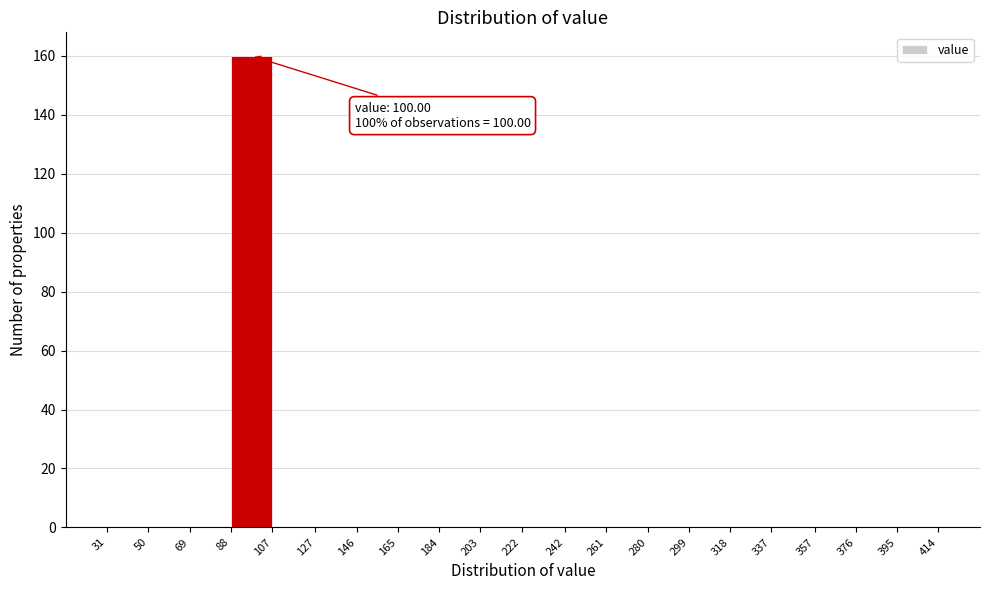

Over which range of the x-axis is the bar tallest?

88 to 107